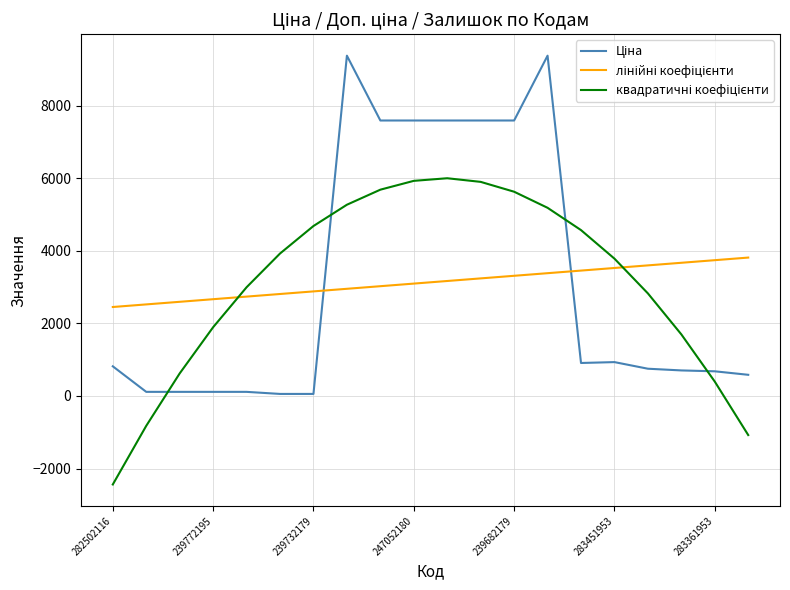

What is the greatest value displayed?

9384.0